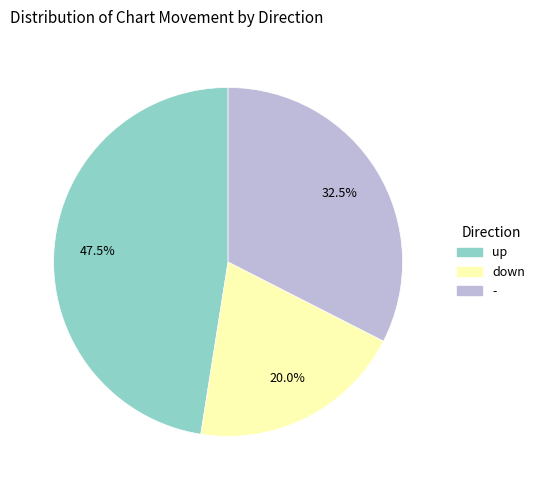

Which category has the smallest portion of the pie?

down